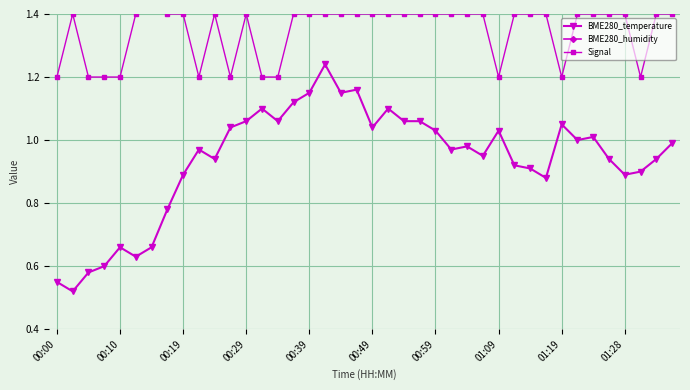

At which category does BME280_temperature reach its first local peak?

00:10